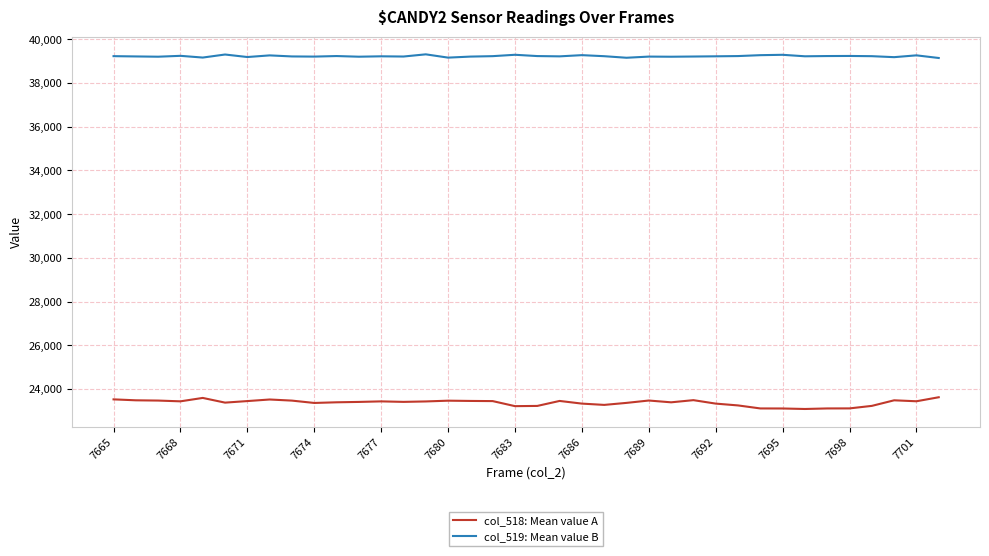

What is the maximum value for col_519: Mean value B?

39311